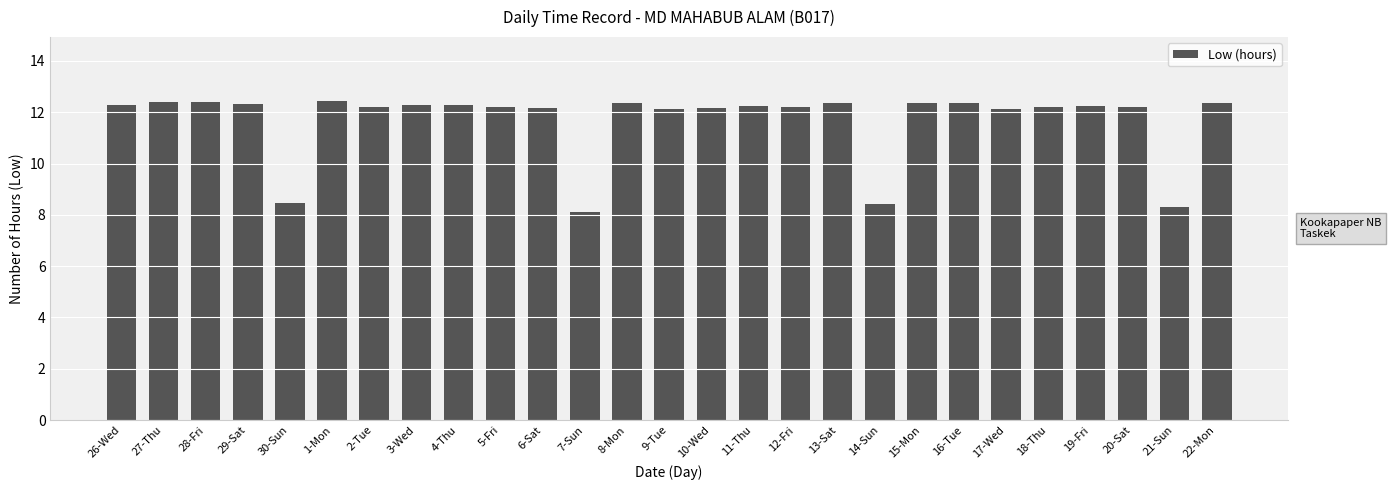

How many bars are there in total?

27